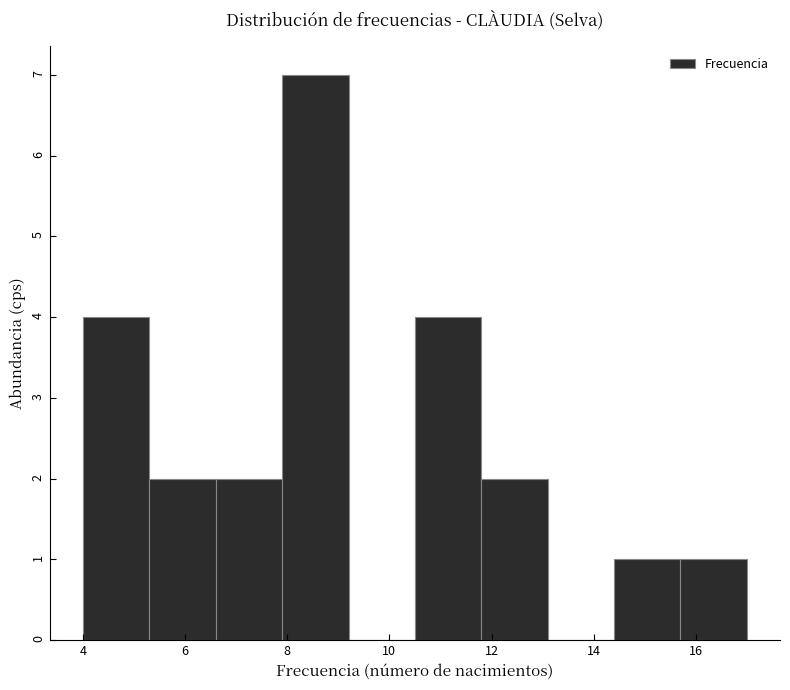

Reading left to right, list every bar in this chart as the range it spans on the x-axis followed by its height. Neither the bar edges nor the heights are printed on the chart, so give them approximately, as read against the axes.

4.0 to 5.3: 4
5.3 to 6.6: 2
6.6 to 7.9: 2
7.9 to 9.2: 7
9.2 to 10.5: 0
10.5 to 11.8: 4
11.8 to 13.1: 2
13.1 to 14.4: 0
14.4 to 15.7: 1
15.7 to 17.0: 1